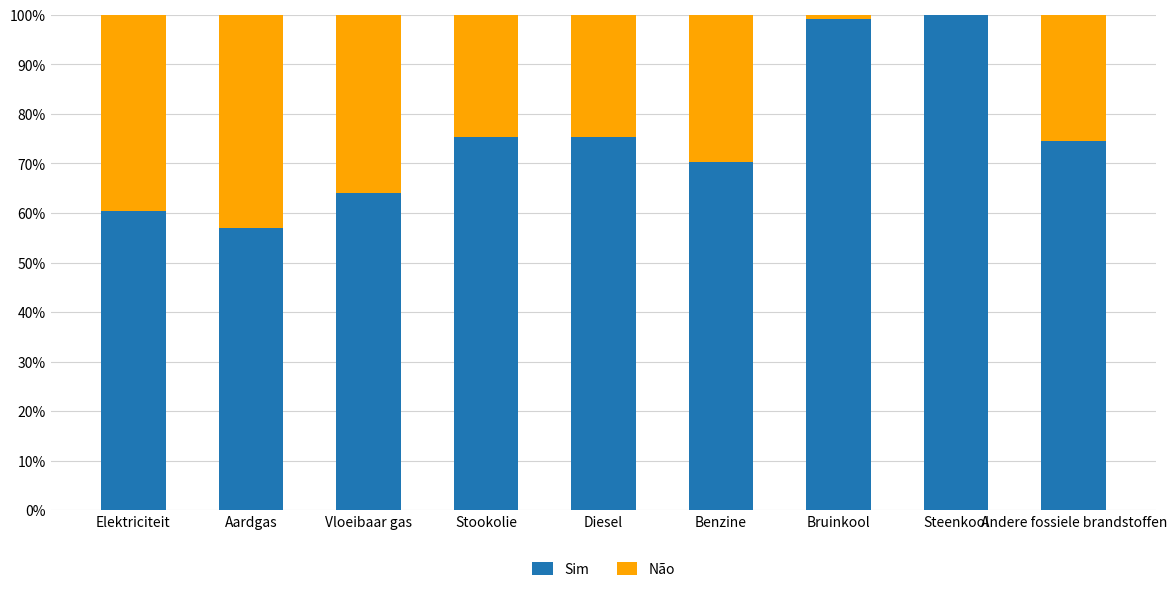

The Sim series shows 100.0 at Steenkool. True or false?

True